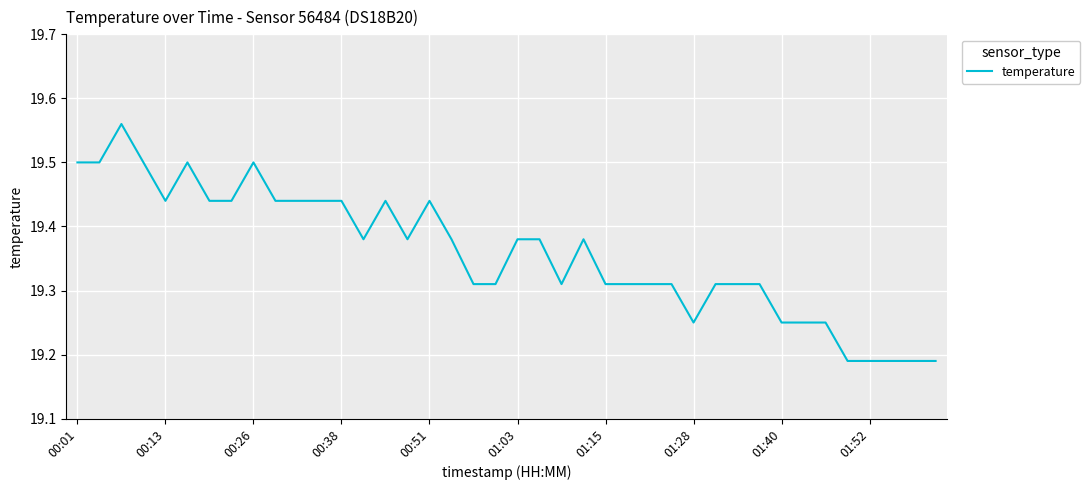

What is the difference between the maximum and minimum values?

0.4